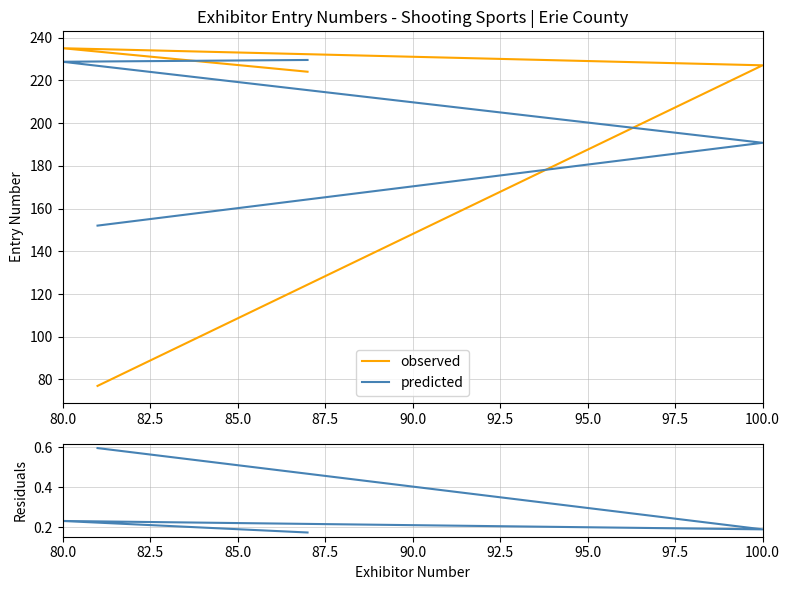

Which series changed the most between 100.0 and 80.0?

predicted